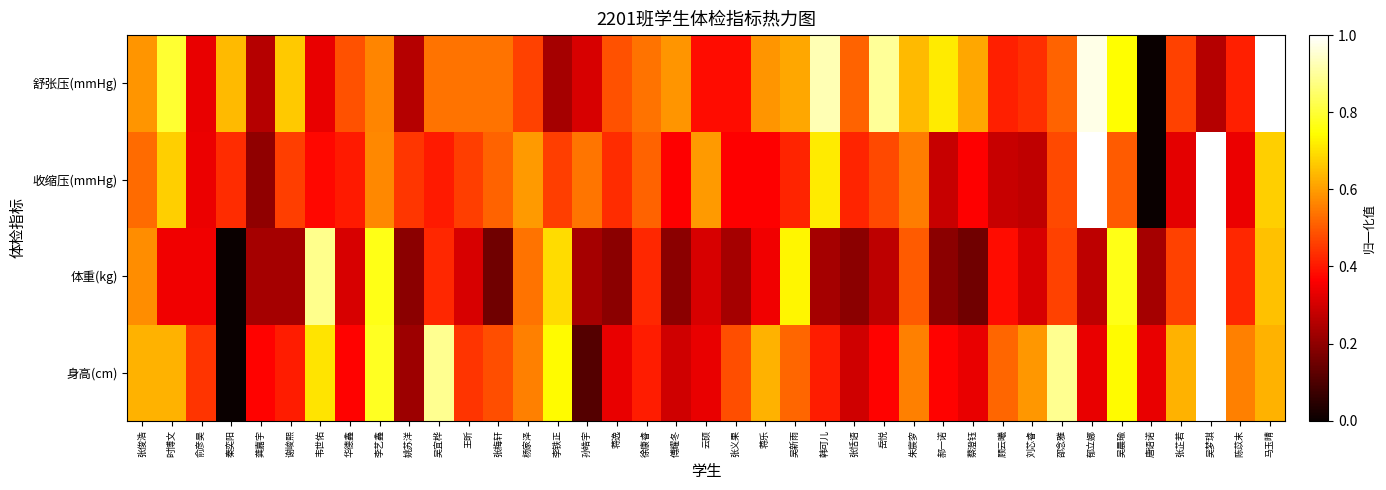

Count the number of categories in the chart.

39